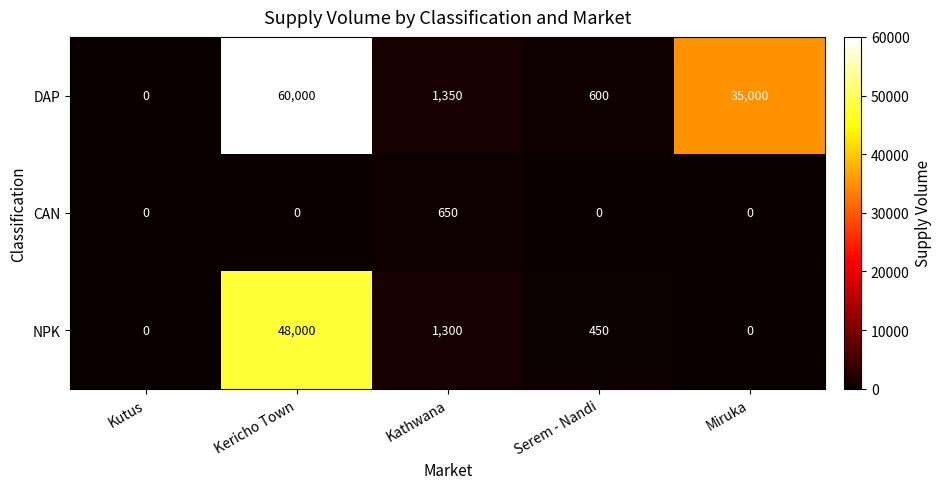

Between Kericho Town and Miruka, which is larger?

Kericho Town